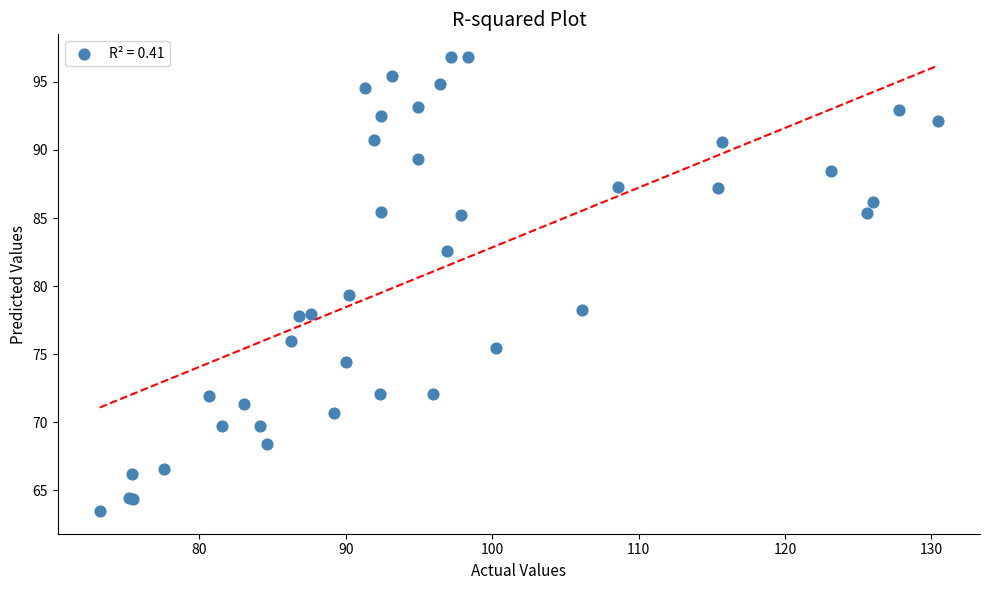

What Y value in the scatter plot is closest to 80?

79.4